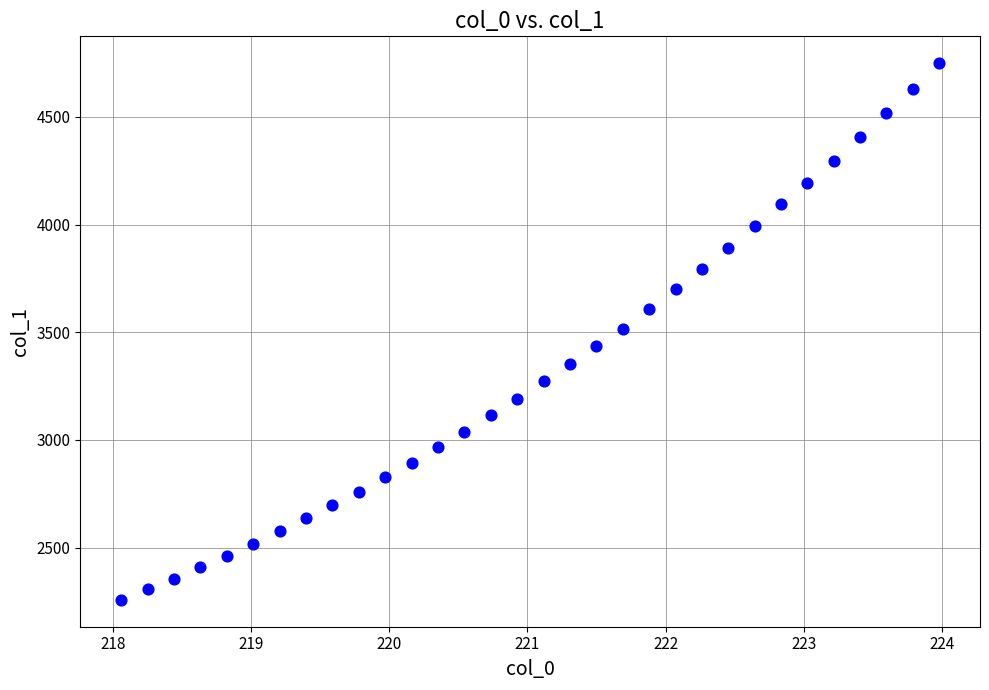

What is the range of Y values (max minus min)?

2492.9